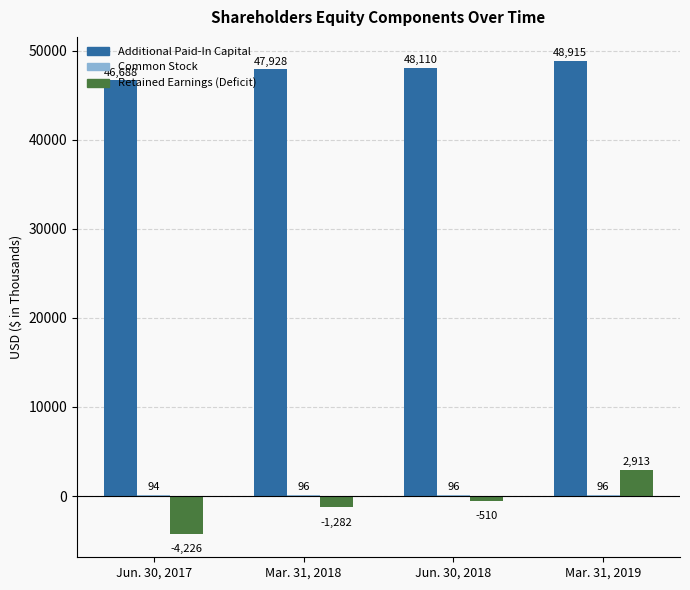

How many categories are shown in the chart?

4